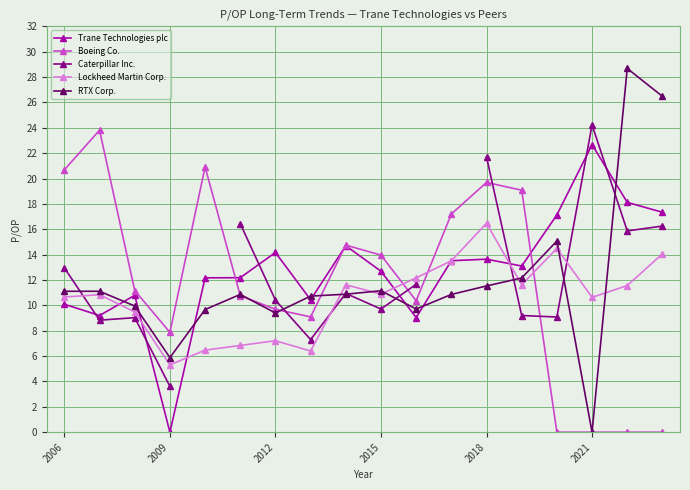

At which label does Trane Technologies plc reach its peak?

2021